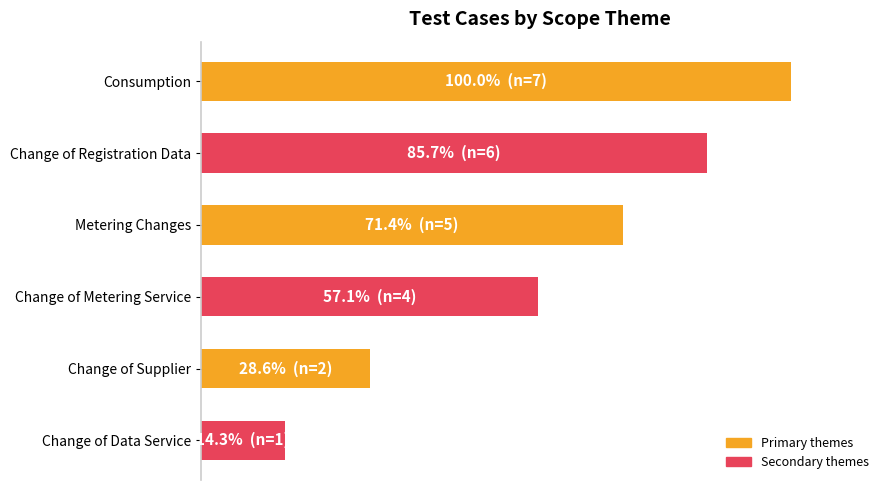

Rank the categories by value from lowest to highest.

Change of Data Service, Change of Supplier, Change of Metering Service, Metering Changes, Change of Registration Data, Consumption